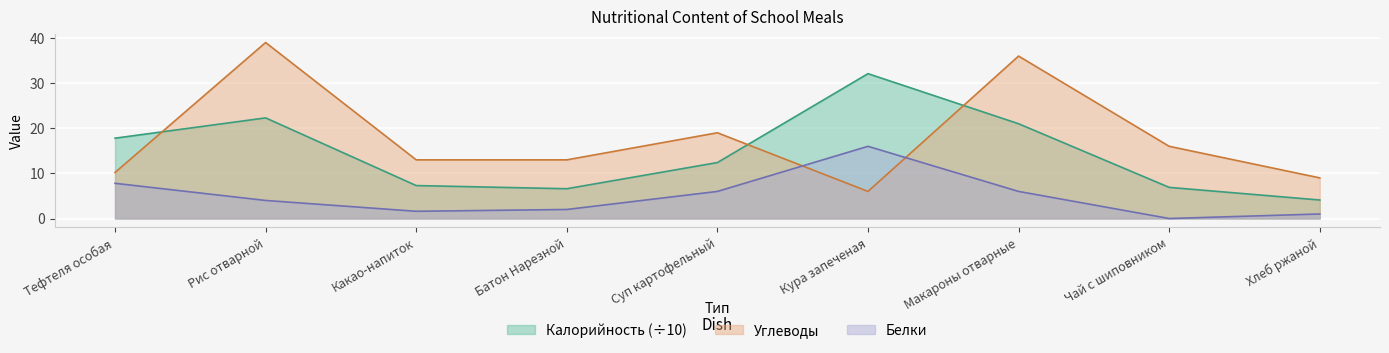

How many data points in Калорийность are less than 12?

4